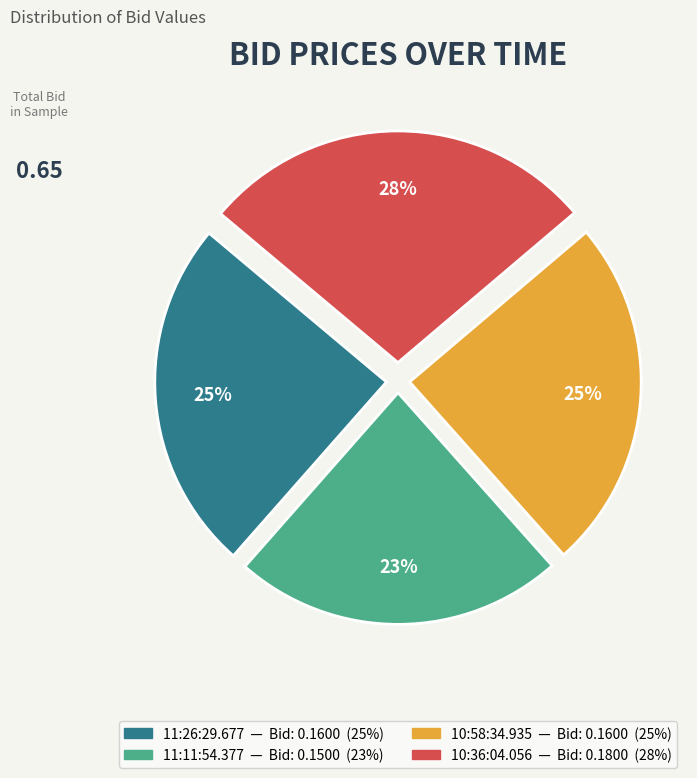

How many segments does this pie chart have?

4